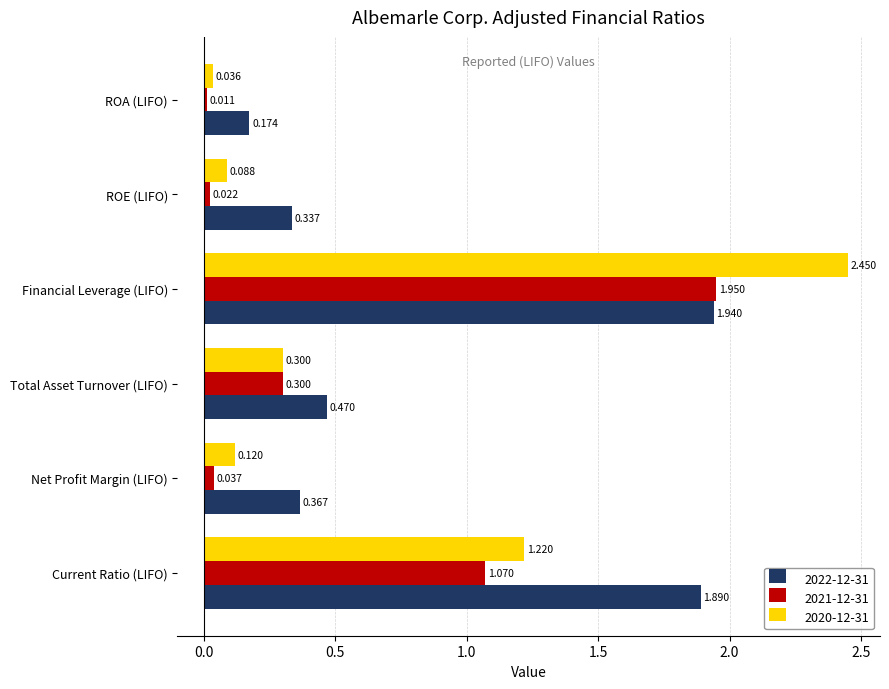

At which label does 2020-12-31 reach its peak?

Financial Leverage (LIFO)